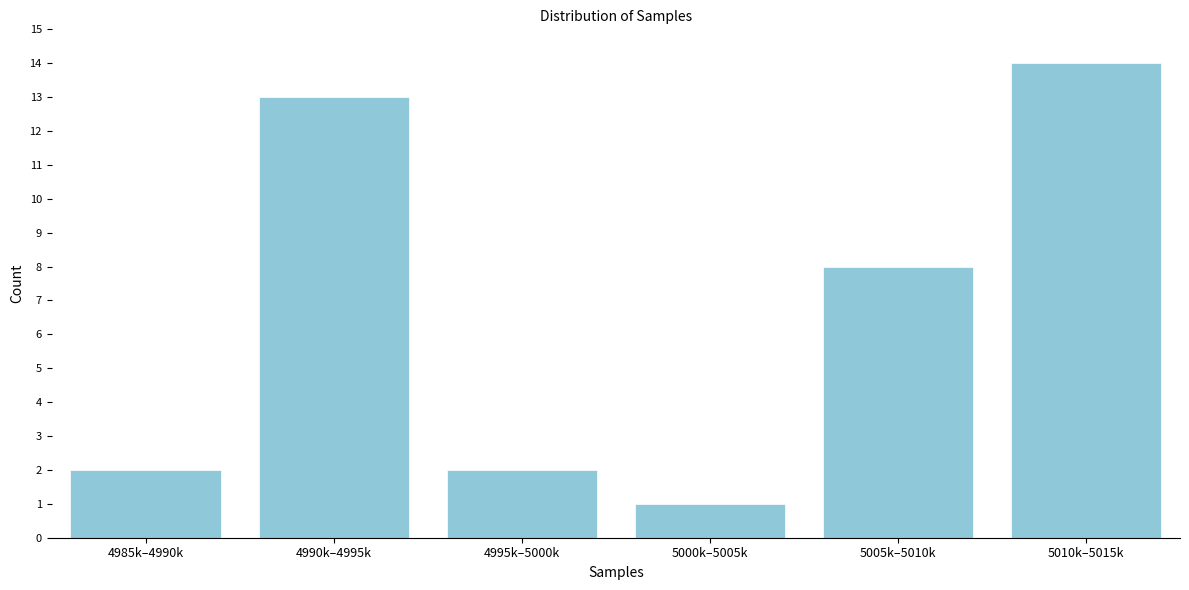

Reading left to right, what are all the values shown in this chart?

4985k–4990k=2	4990k–4995k=13	4995k–5000k=2	5000k–5005k=1	5005k–5010k=8	5010k–5015k=14